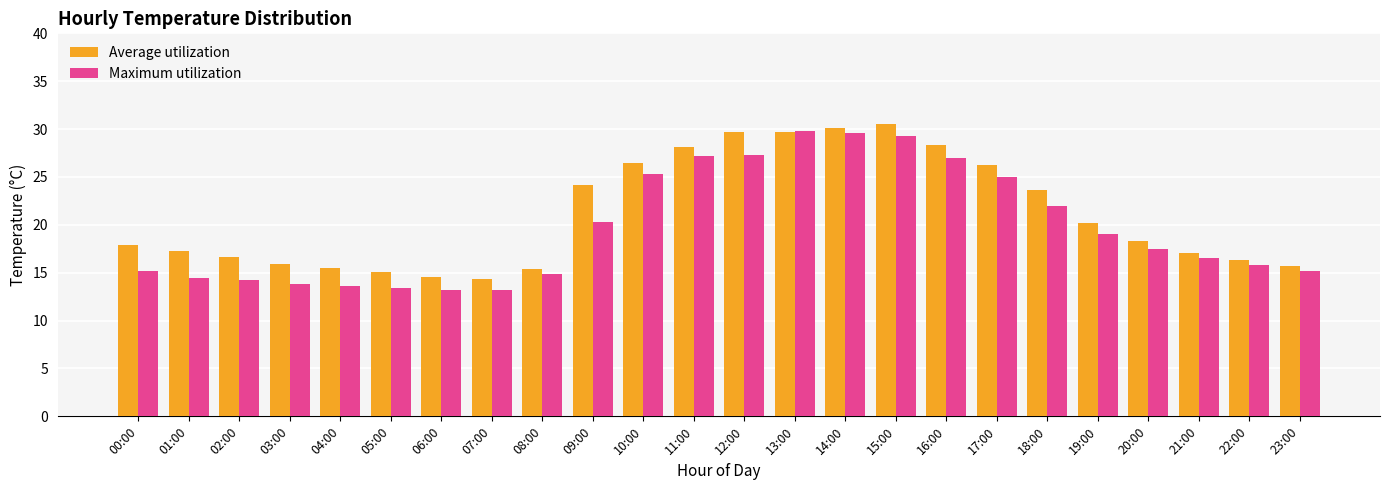

What is the difference between the Average utilization values at 11:00 and 20:00?

9.8